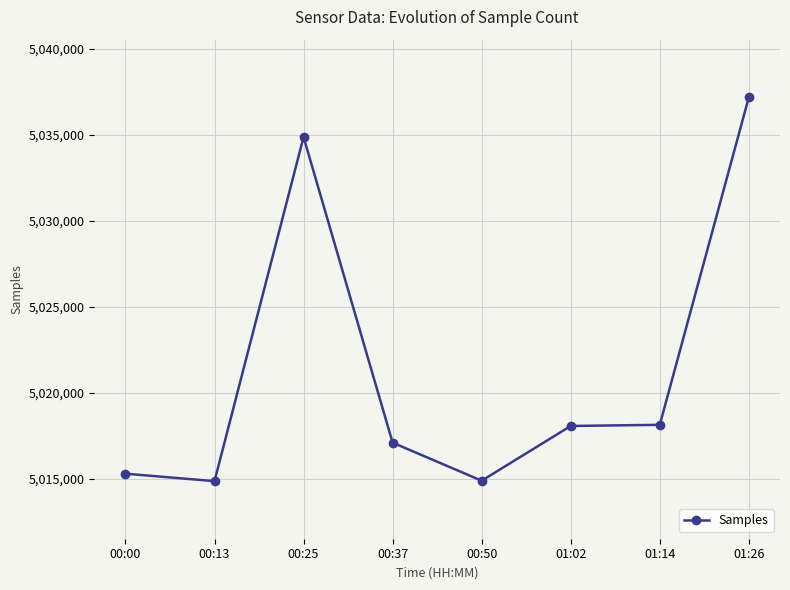

The value at 01:26 is 3385379. True or false?

False